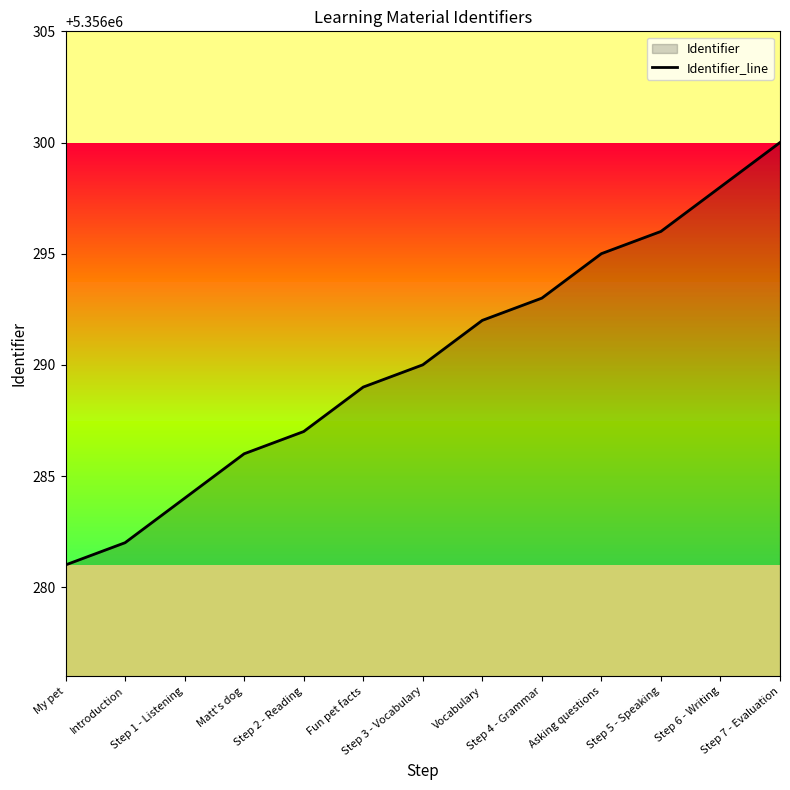

Rank the categories by value from lowest to highest.

My pet, Introduction, Step 1 - Listening, Matt's dog, Step 2 - Reading, Fun pet facts, Step 3 - Vocabulary, Vocabulary, Step 4 - Grammar, Asking questions, Step 5 - Speaking, Step 6 - Writing, Step 7 - Evaluation